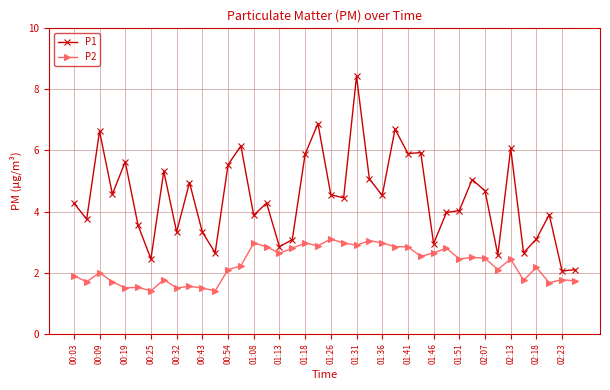

Which series has the largest total across all categories?

P1